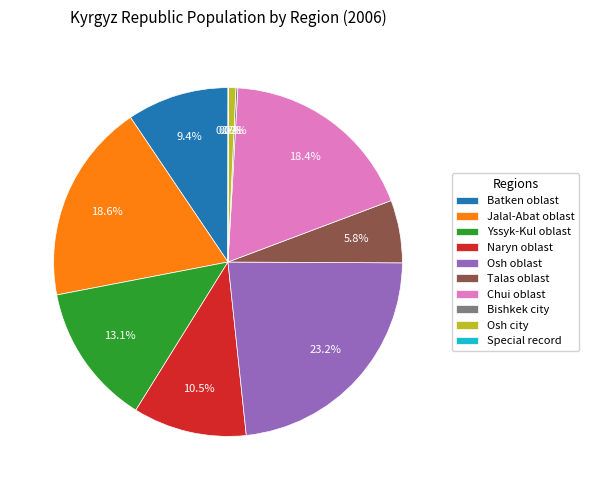

To the nearest percent, what portion does Osh oblast represent?

23%